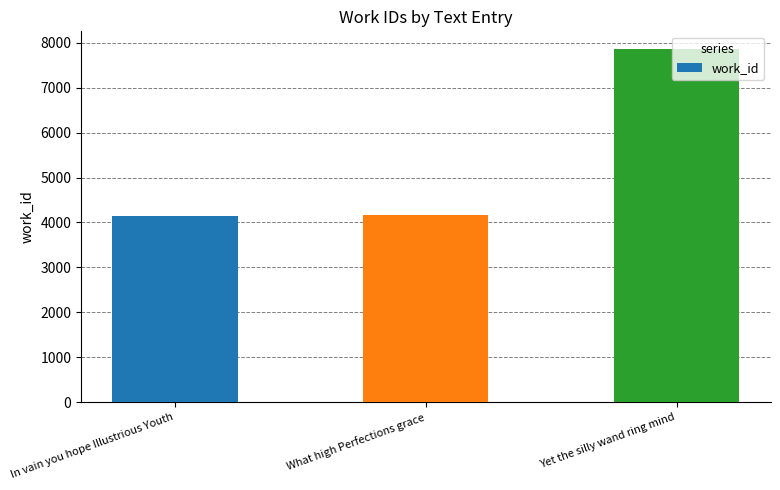

What is the sum of the values at In vain you hope Illustrious Youth and What high Perfections grace?

8320